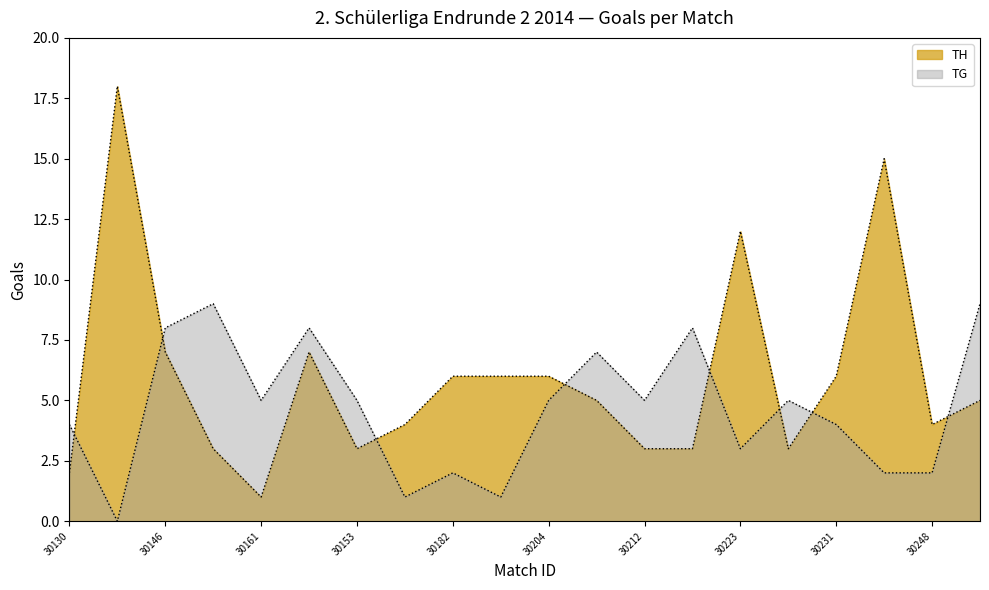

Between which two adjacent categories do TH and TG first intersect?

30130 and 30141